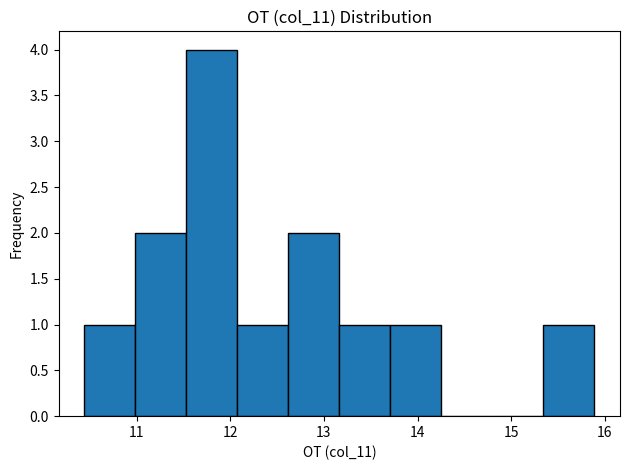

Reading left to right, transcribe this chart: for each bar, give the range it covers on the x-axis and its height. Neither the bar edges nor the heights are printed on the chart, so give them approximately, as read against the axes.

10.4 to 11.0: 1
11.0 to 11.5: 2
11.5 to 12.1: 4
12.1 to 12.6: 1
12.6 to 13.2: 2
13.2 to 13.7: 1
13.7 to 14.3: 1
14.3 to 14.8: 0
14.8 to 15.3: 0
15.3 to 15.9: 1